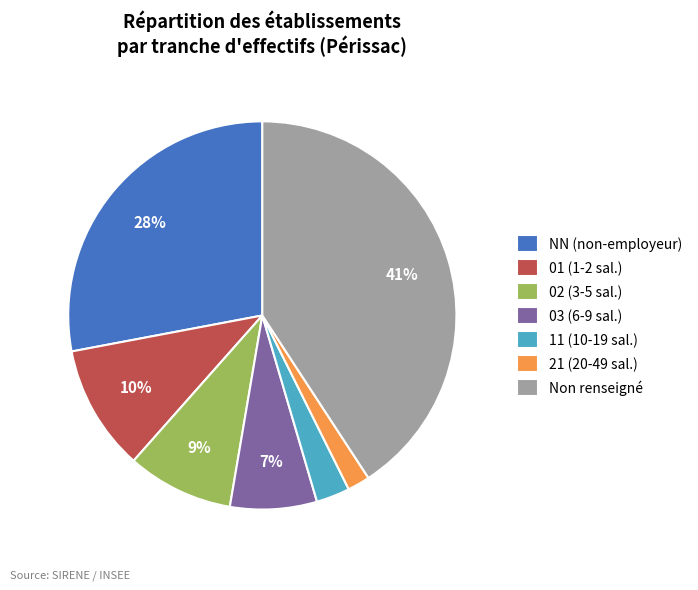

Is there a majority slice in this chart?

No